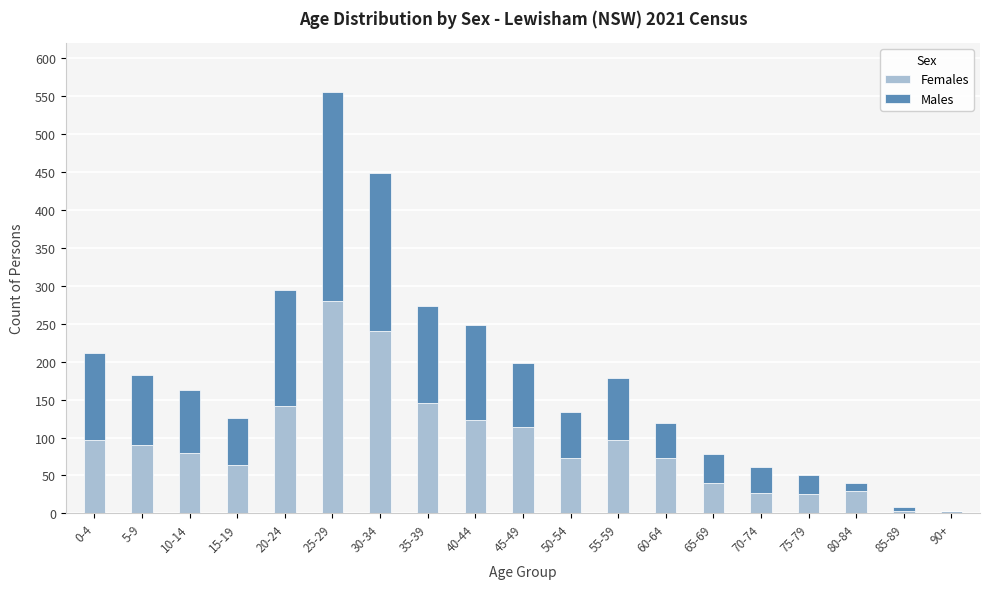

What is the highest value of the Females series?

280